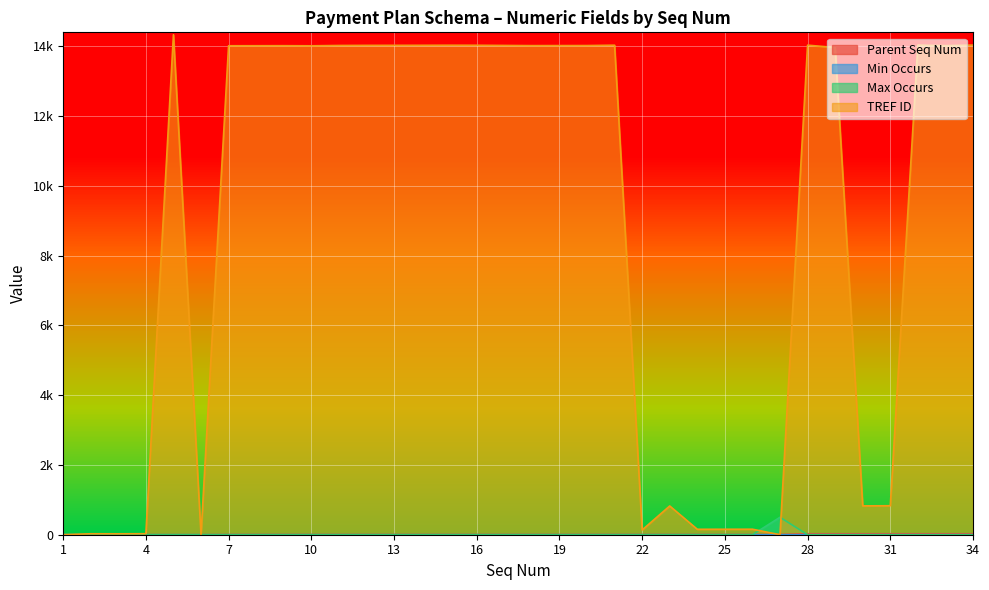

What is the average value of the Max Occurs series?

16